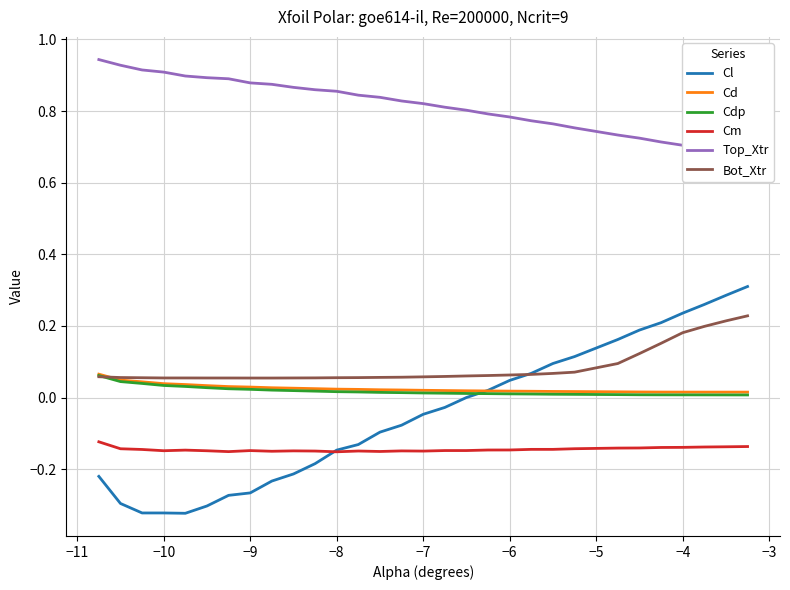

True or false: Cdp has more than 0 points higher than both neighbors.

False